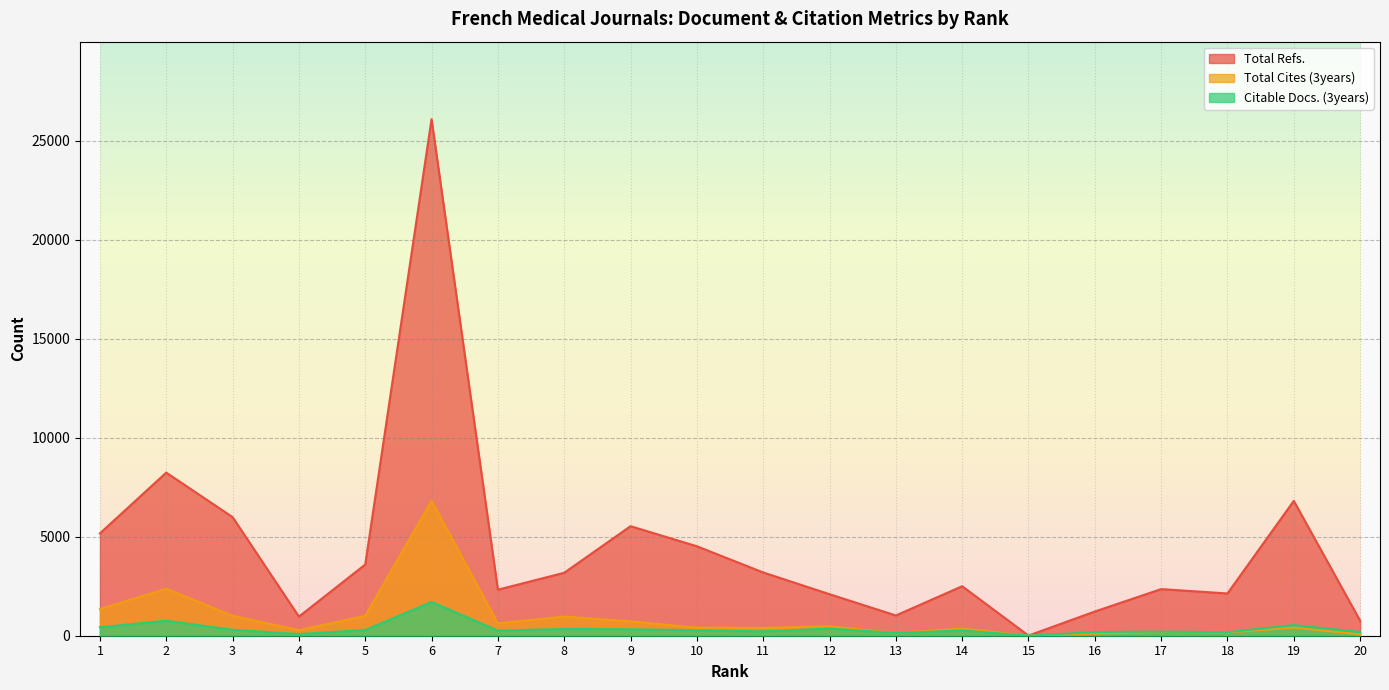

How many distinct data groups are displayed?

3